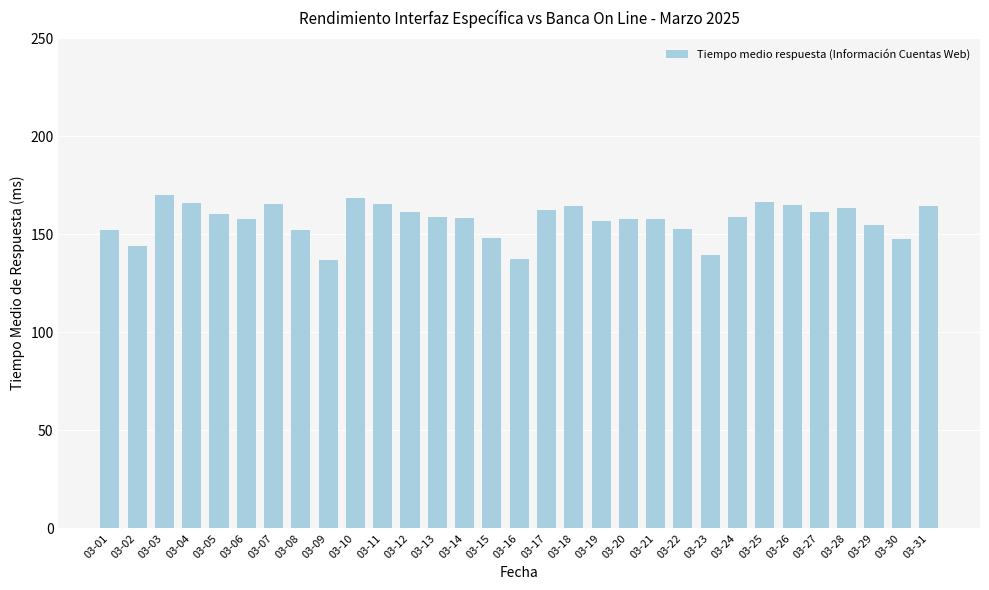

True or false: the data shows 165.6 at 03-11.

True